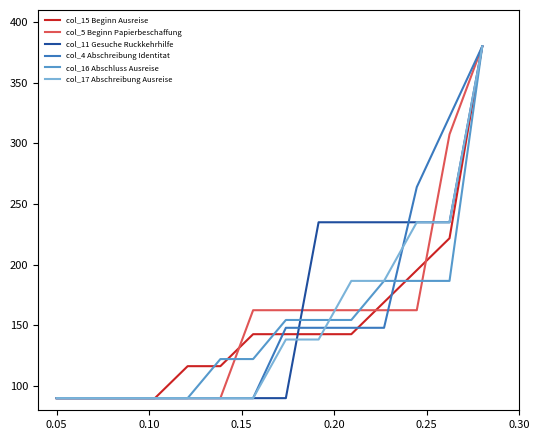

What is the lowest value of the col_16 Abschluss Ausreise series?

90.0